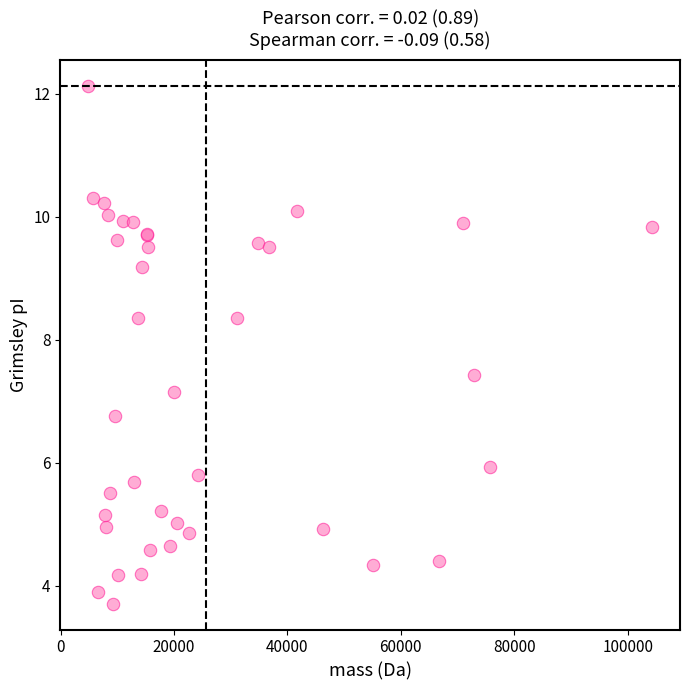

What Y value in the scatter plot is closest to 7?

7.1